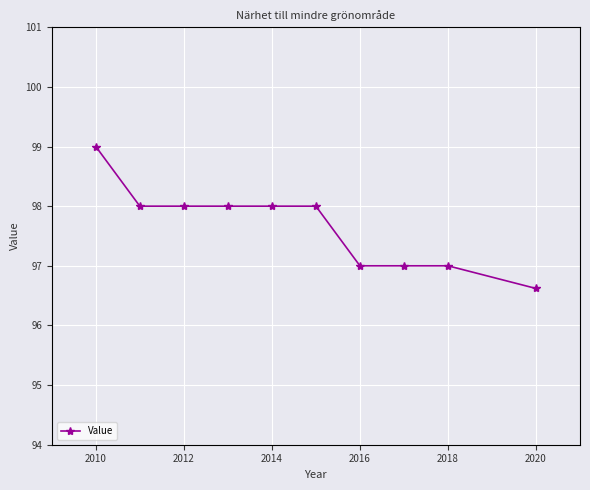

Reading left to right, transcribe all the data shown in this chart.

99.0	98.0	98.0	98.0	98.0	98.0	97.0	97.0	97.0	96.6